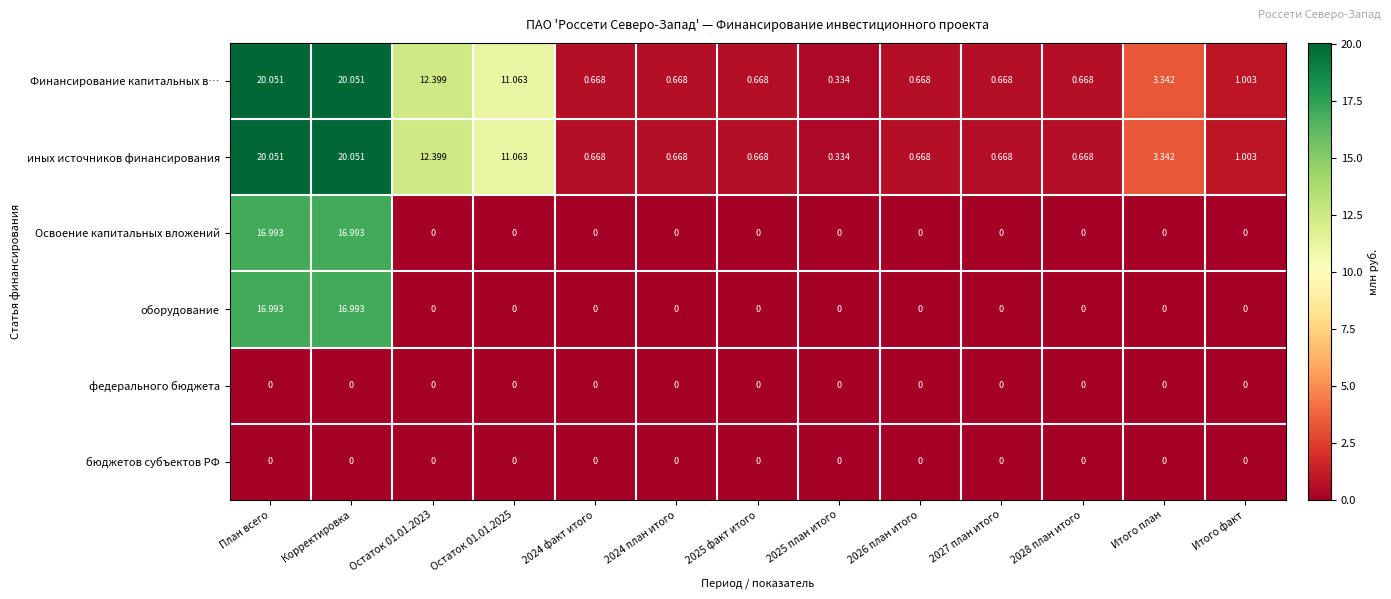

Is the value of Финансирование капитальных в… at Итого план greater than the value of федерального бюджета at 2026 план итого?

Yes